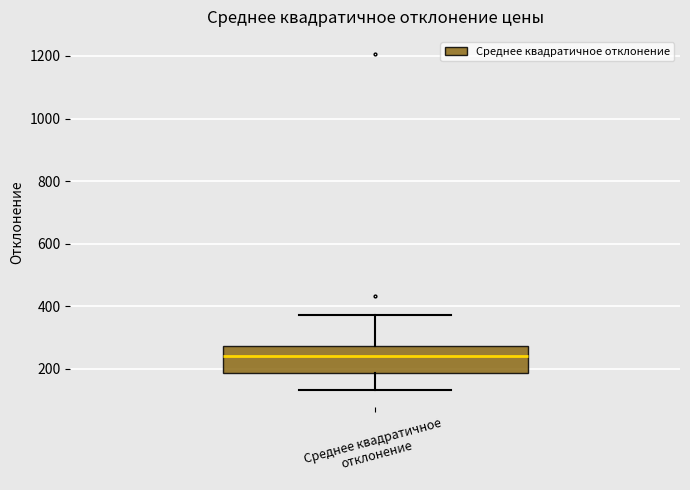

Transcribe this box plot: give where the median line is, the range the box spans, and where the two whiskers end, as read against the y-axis. The values are not printed on the chart, so give them approximately, as read against the axis.

median 240, box 180 to 280, whiskers 140 to 380